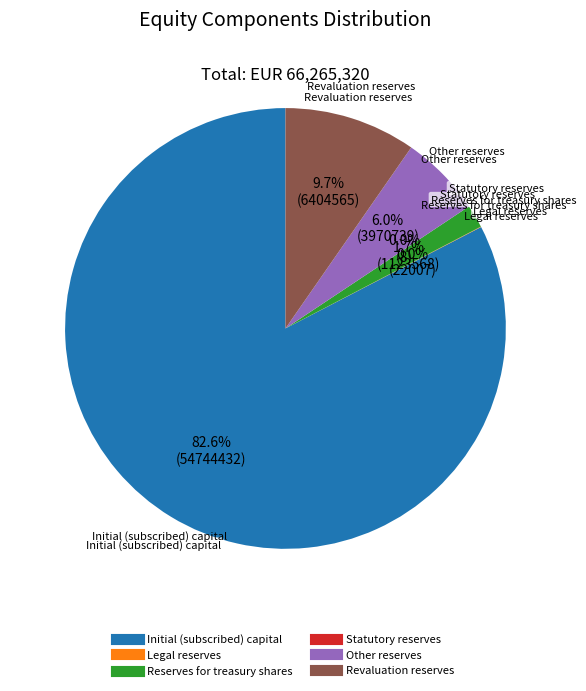

To the nearest percent, what is the combined percentage of Statutory reserves and Revaluation reserves?

10%